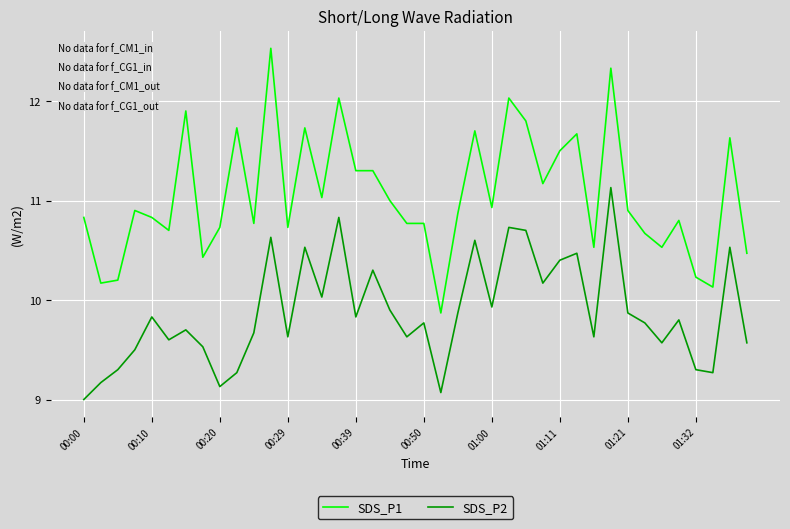

True or false: SDS_P2 and SDS_P1 intersect in this chart.

False